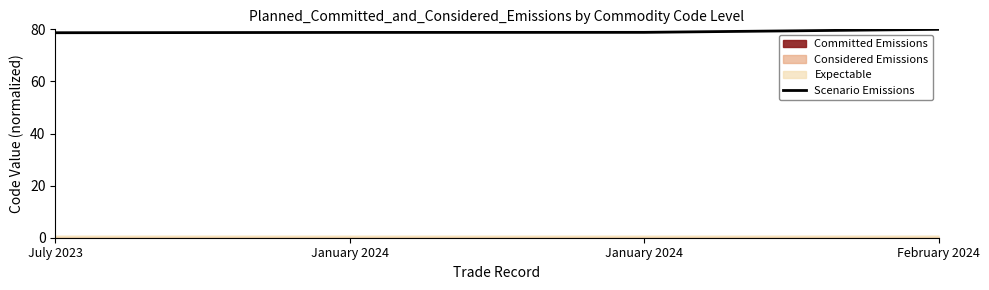

What is the change in value from January 2024 to February 2024?

+1.2